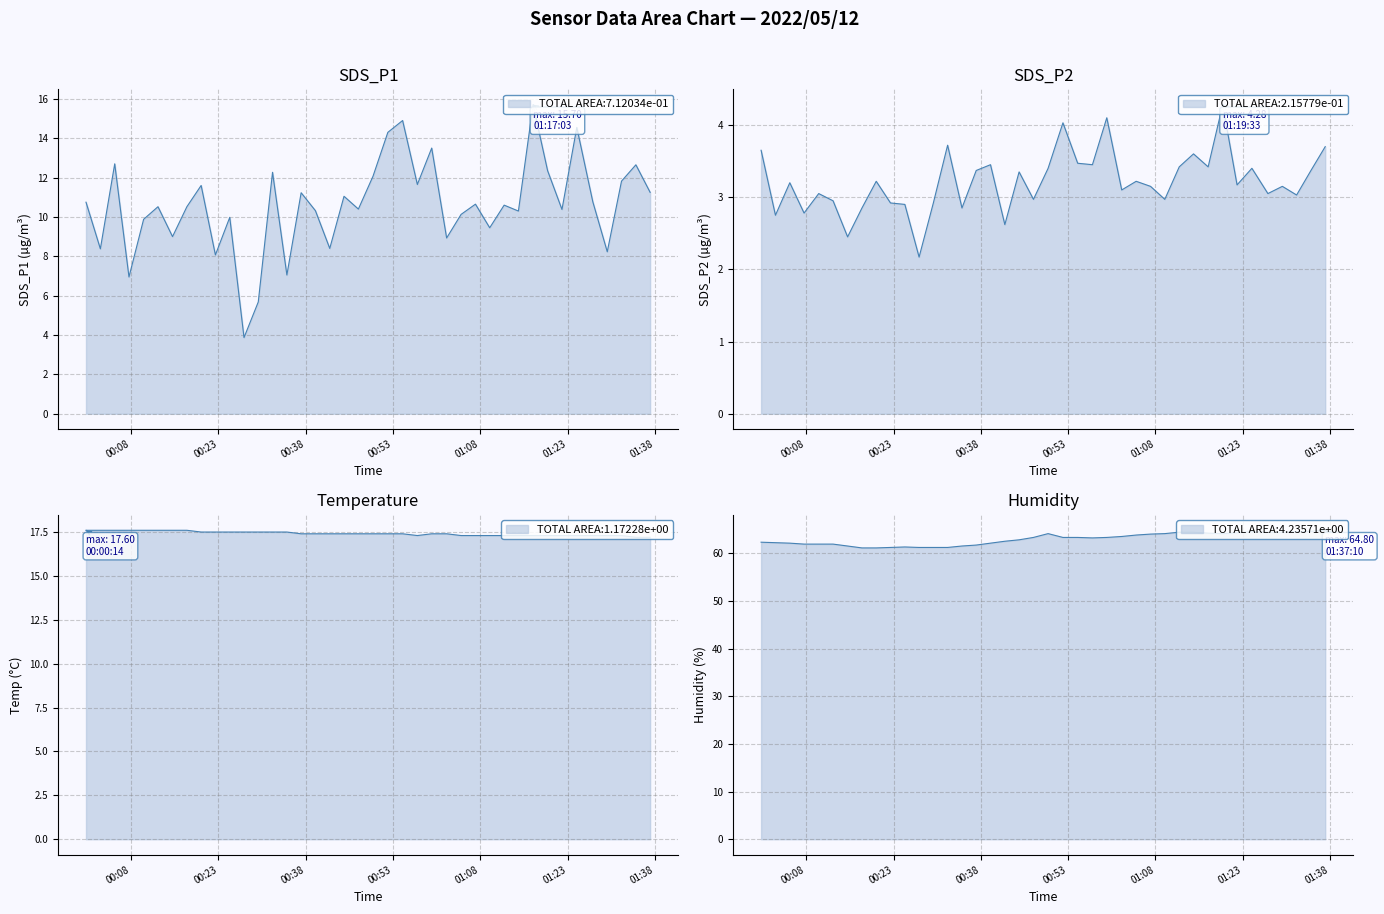

True or false: Temp and Humidity intersect in this chart.

False